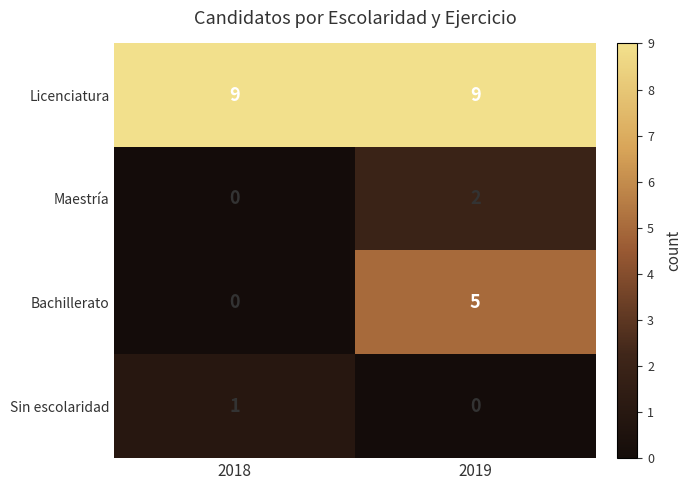

Where is Maestría nearest to the value 1?

2018